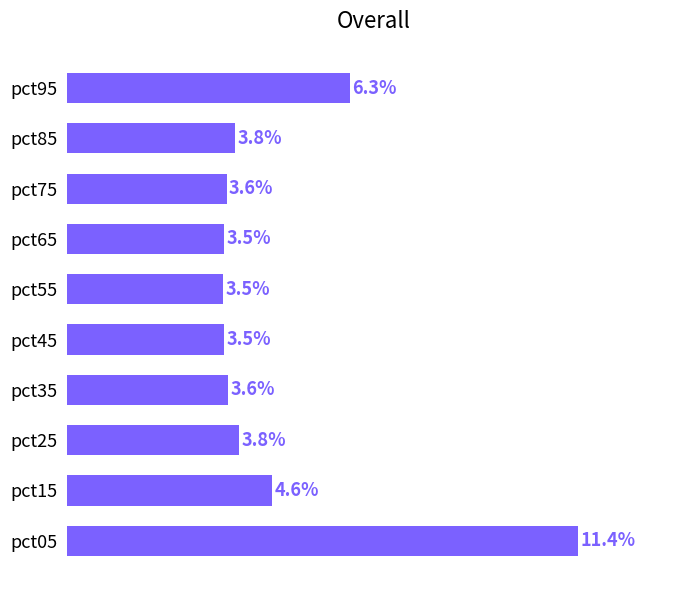

Which category has the highest value across all series?

pct05